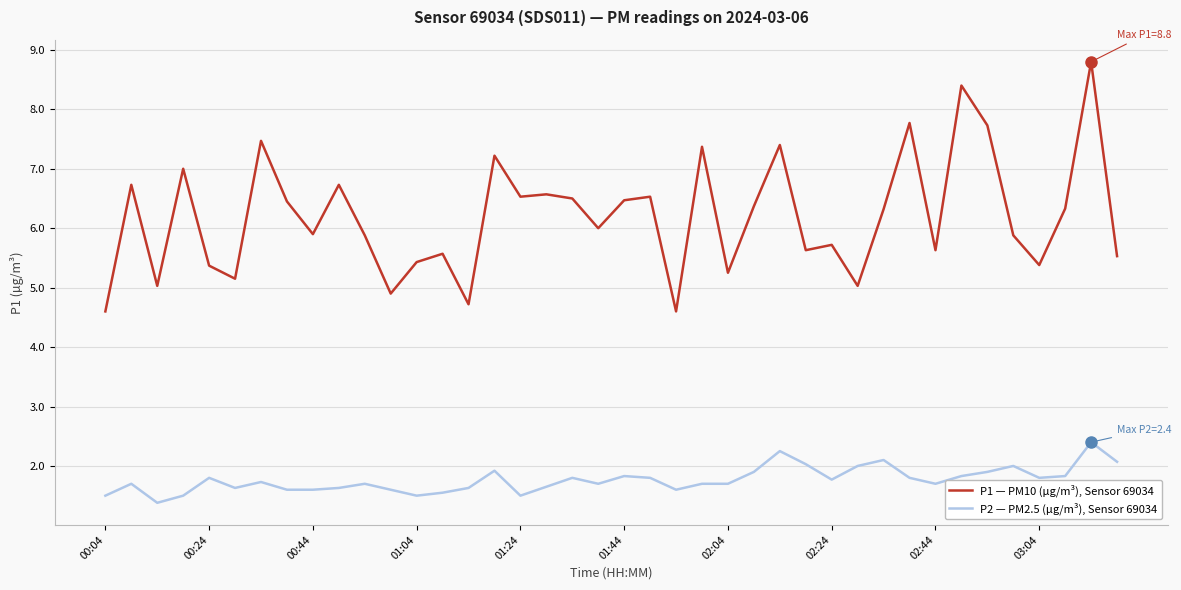

How many lines are shown in the chart?

2